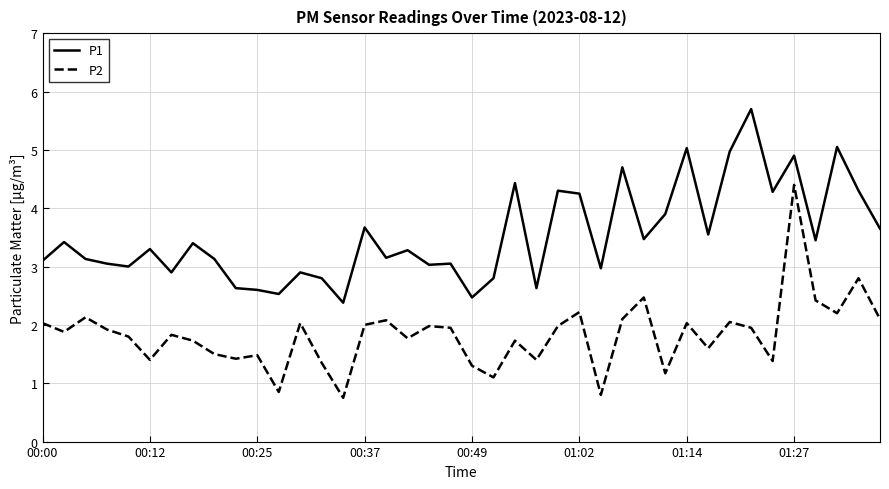

Is this an area chart (filled region under the line)?

No